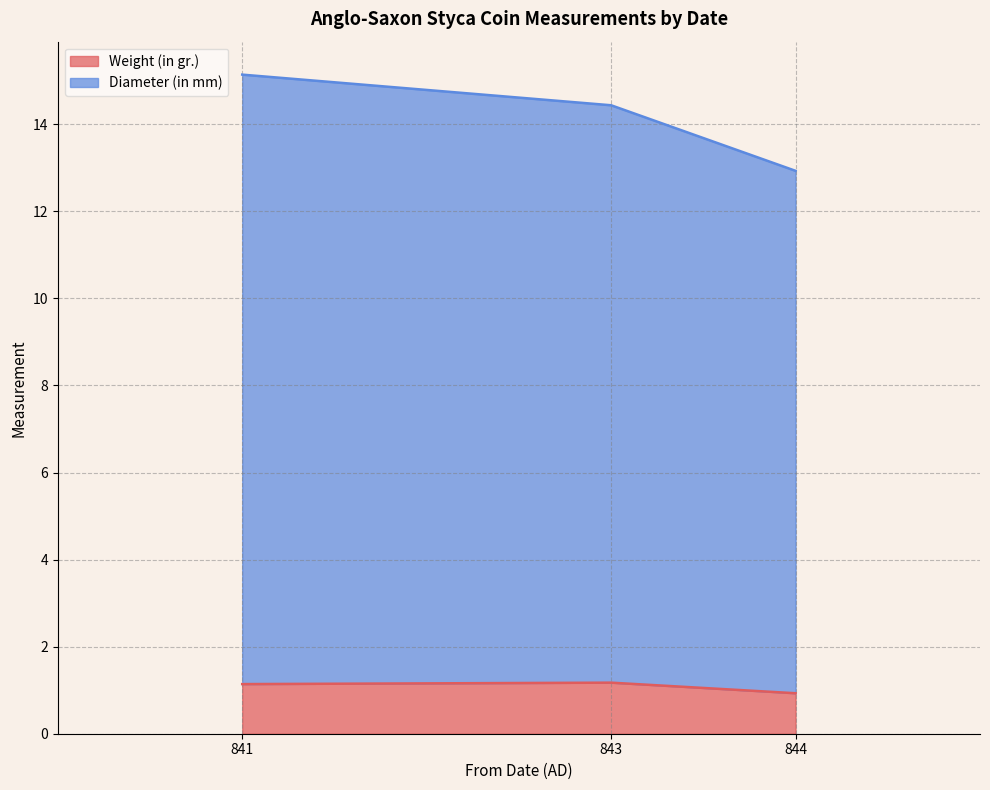

At which label does Weight (in gr.) reach its peak?

843